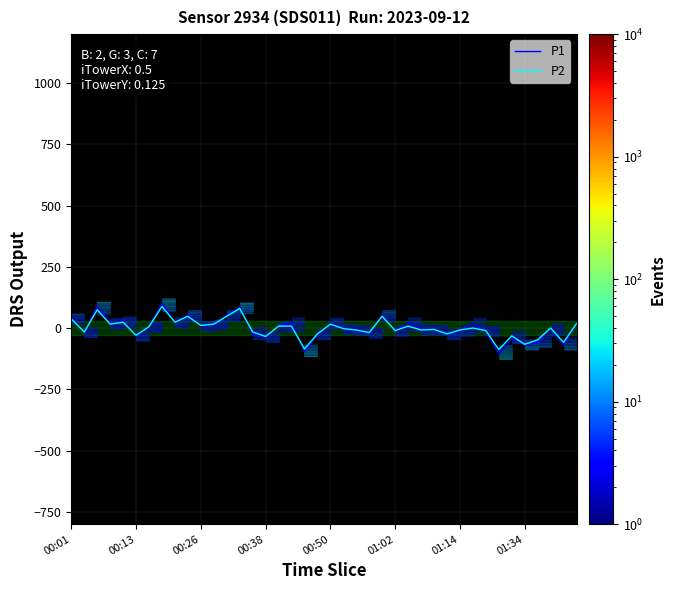

What is the maximum value shown in the chart?

102.0